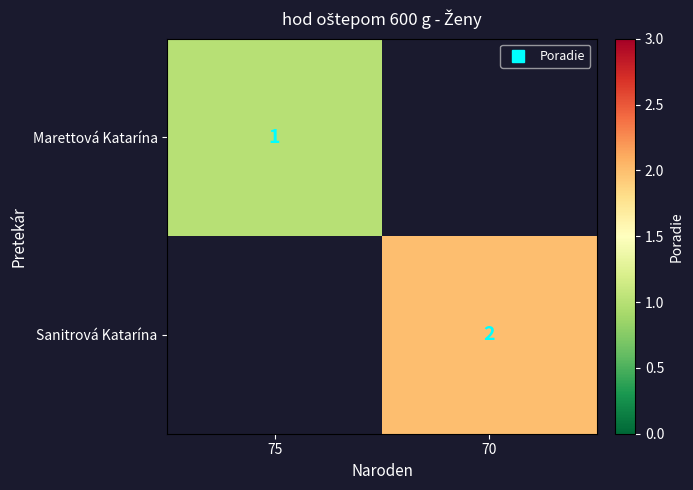

The Marettová Katarína series shows 0.3 at 75. True or false?

False